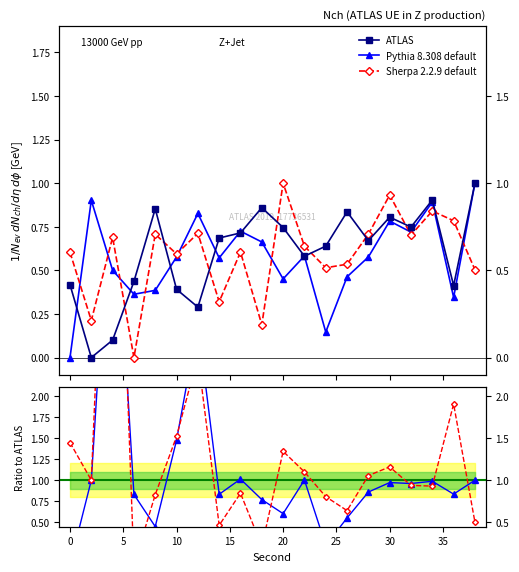

How many positive values does the Sherpa 2.2.9 default series have?

19